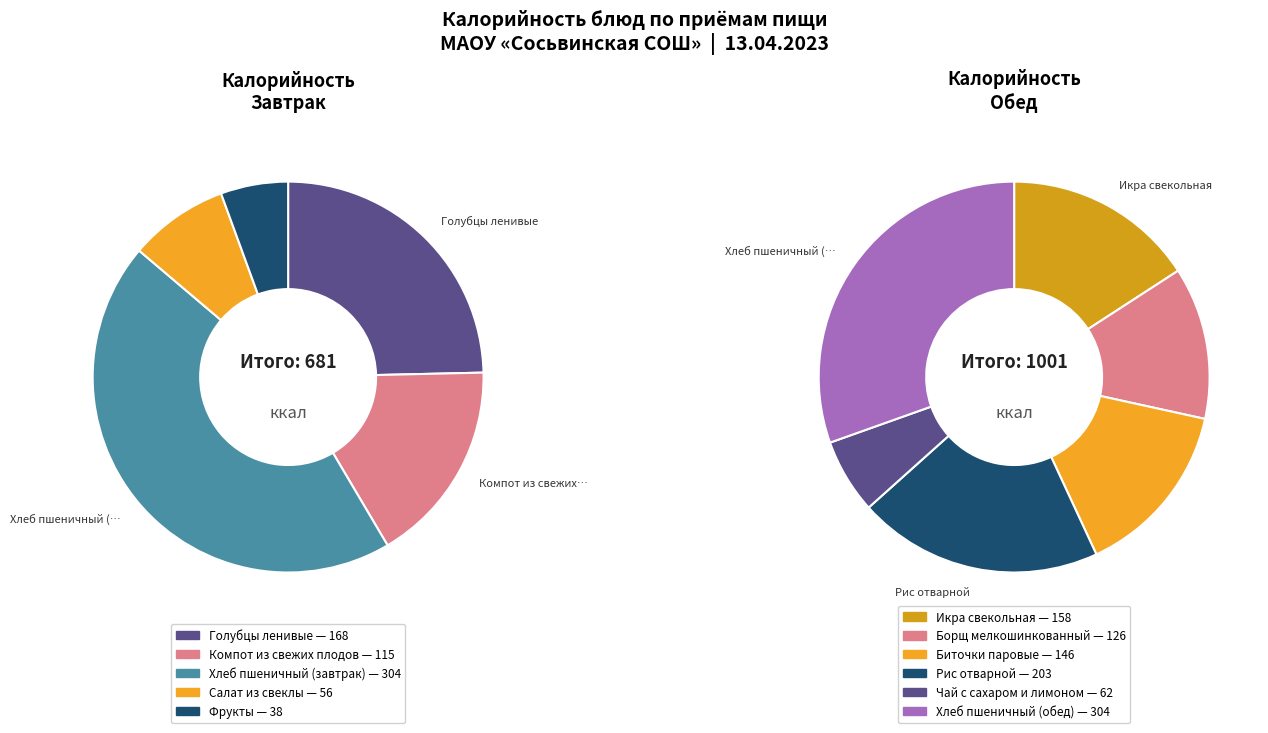

How many segments does this pie chart have?

11